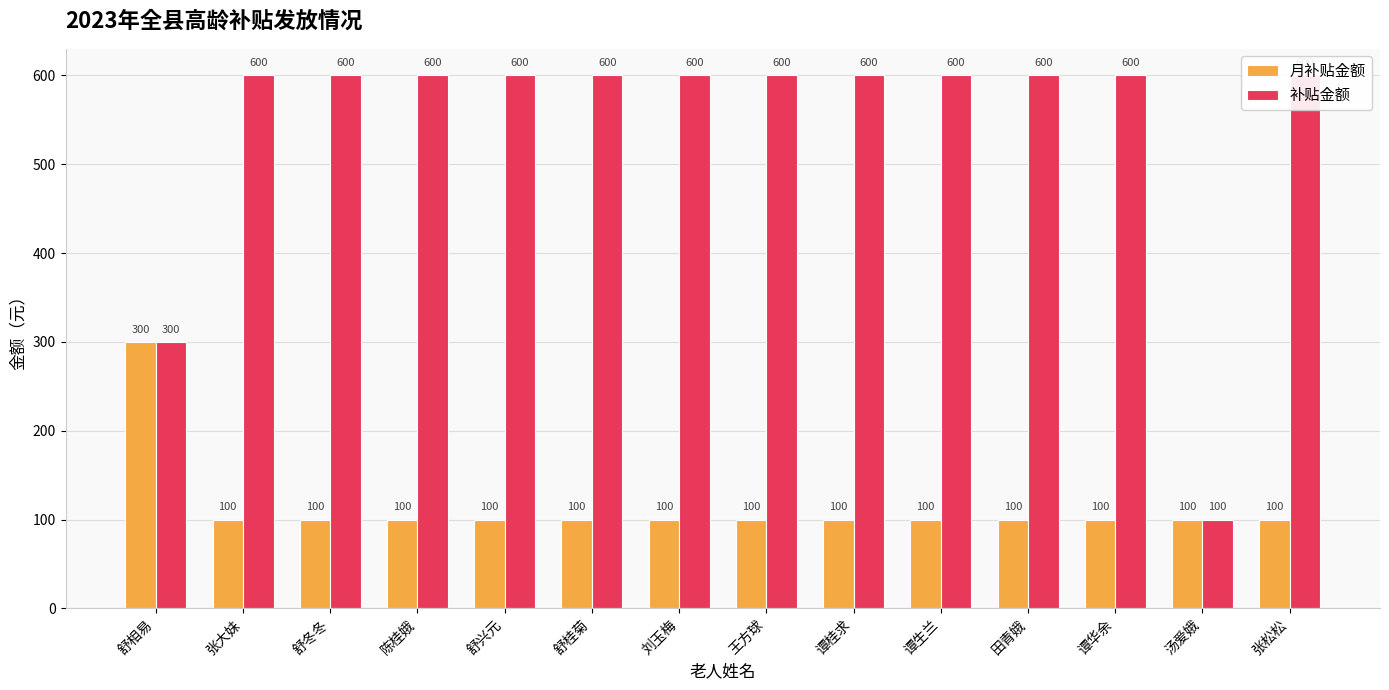

The 月补贴金额 series shows 48 at 汤爱娥. True or false?

False